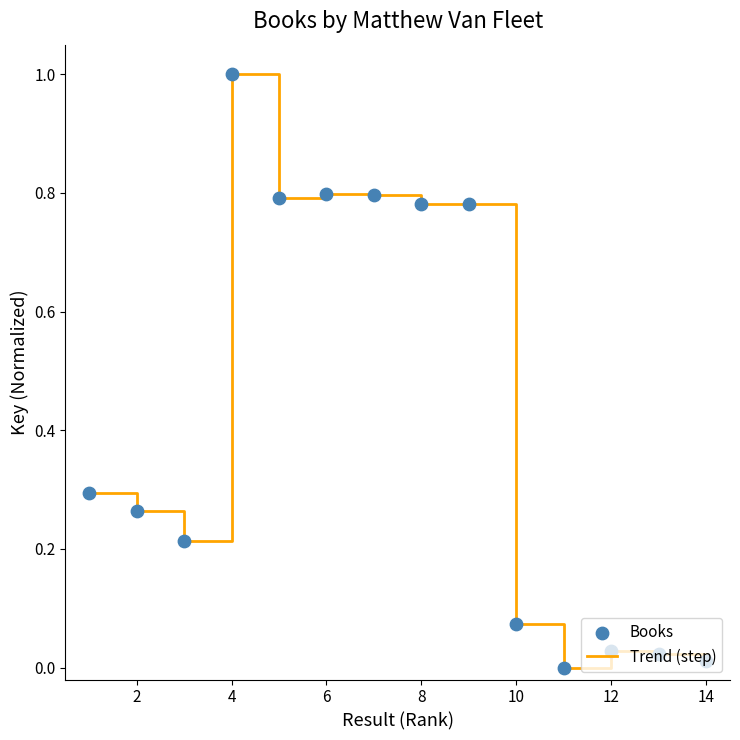

What is the maximum value shown in the chart?

1.0